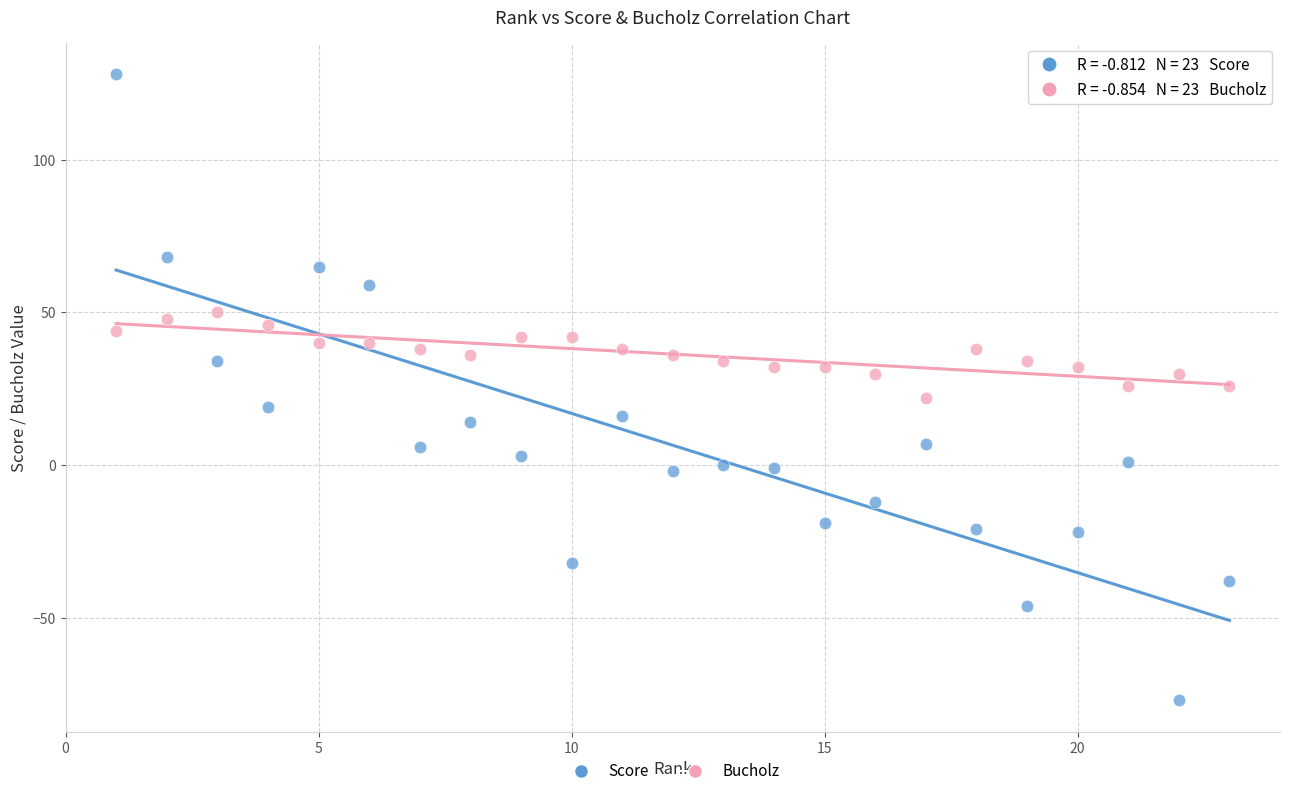

What are all the series names shown in the legend?

Score, Bucholz